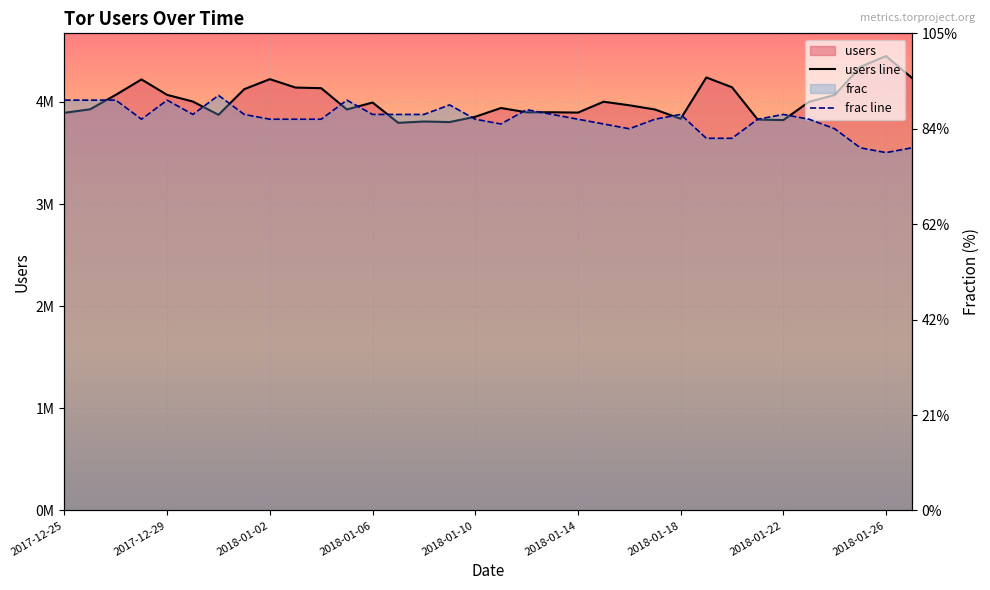

What is the approximate value of users line at 15?

3802275.0